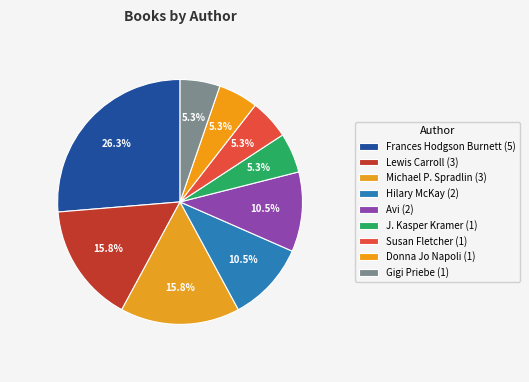

Which has a higher value, Donna Jo Napoli or Gigi Priebe?

Donna Jo Napoli